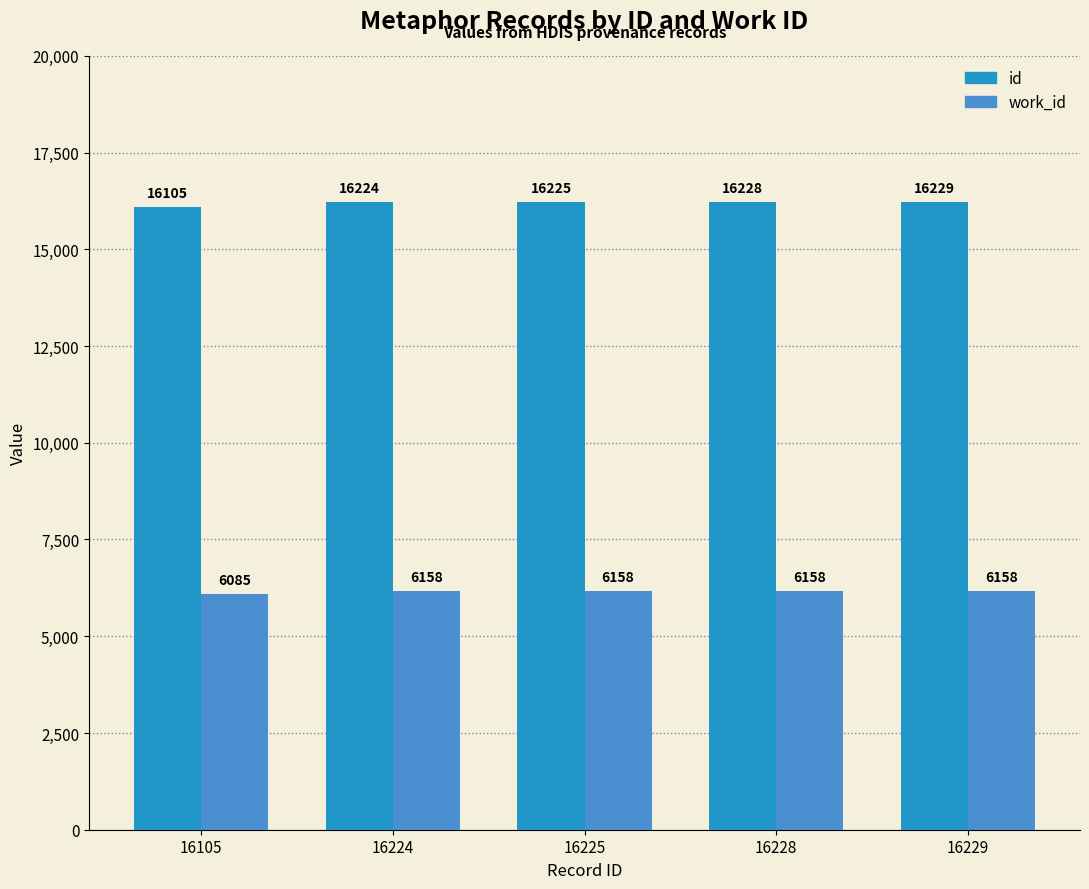

At how many categories does at least one series exceed 9539?

5